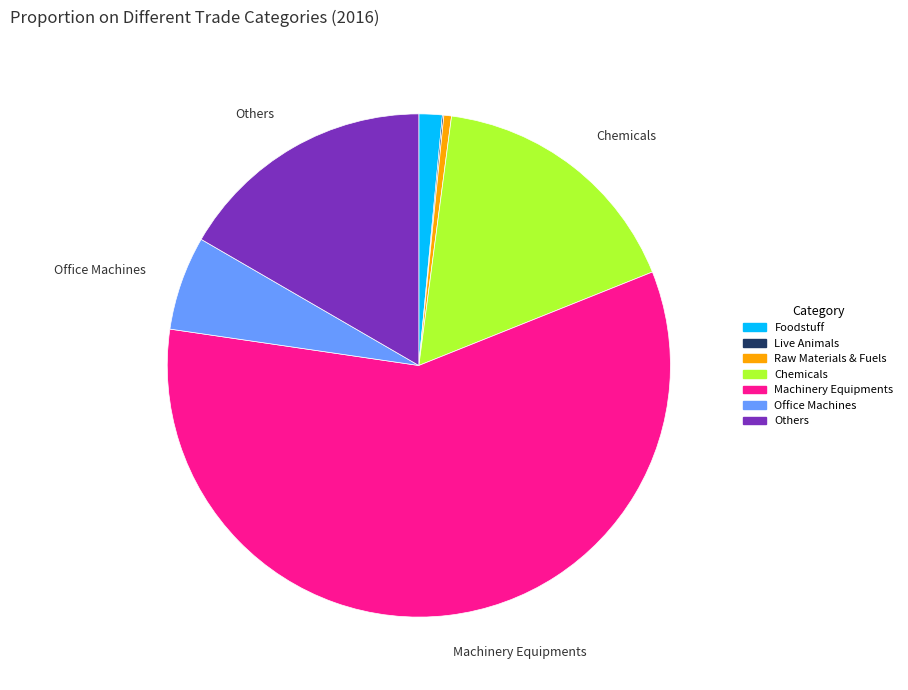

The Office Machines slice represents 18% of the pie. True or false?

False